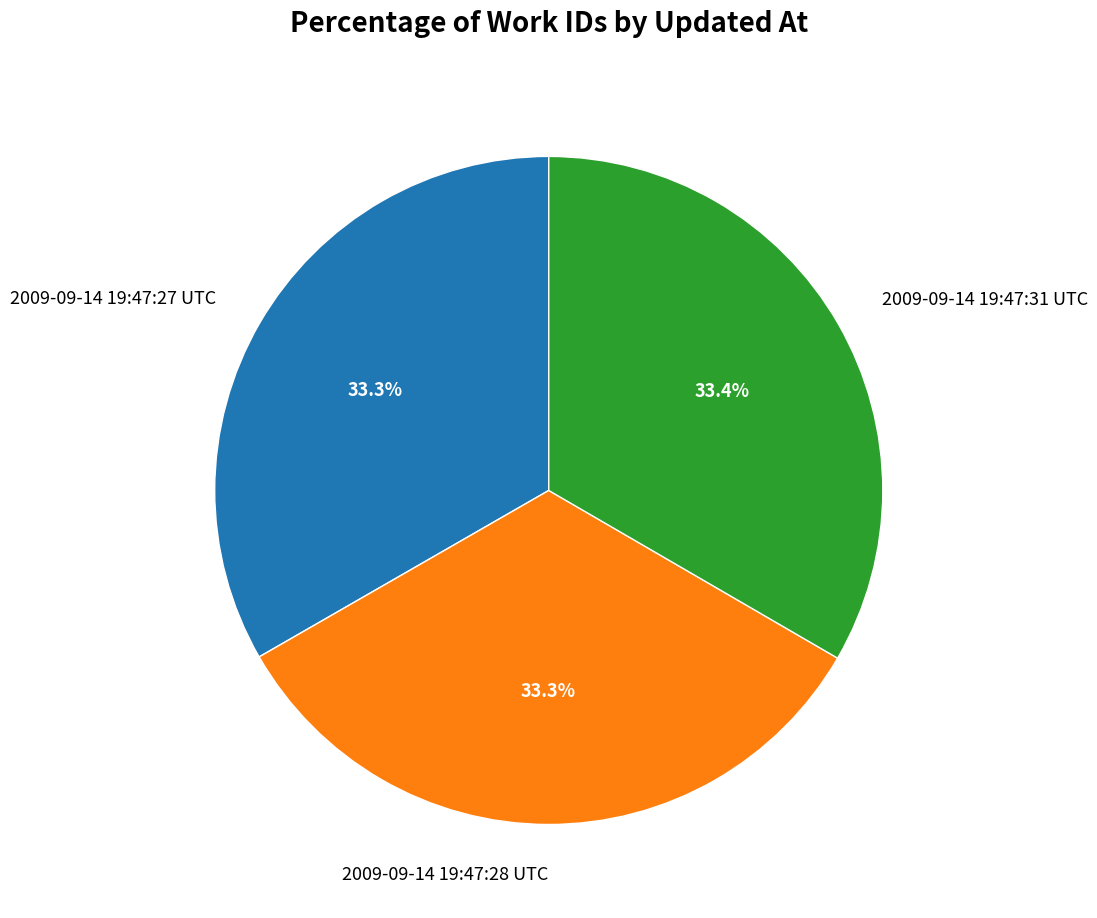

Does 2009-09-14 19:47:31 UTC represent more than half of the total?

No